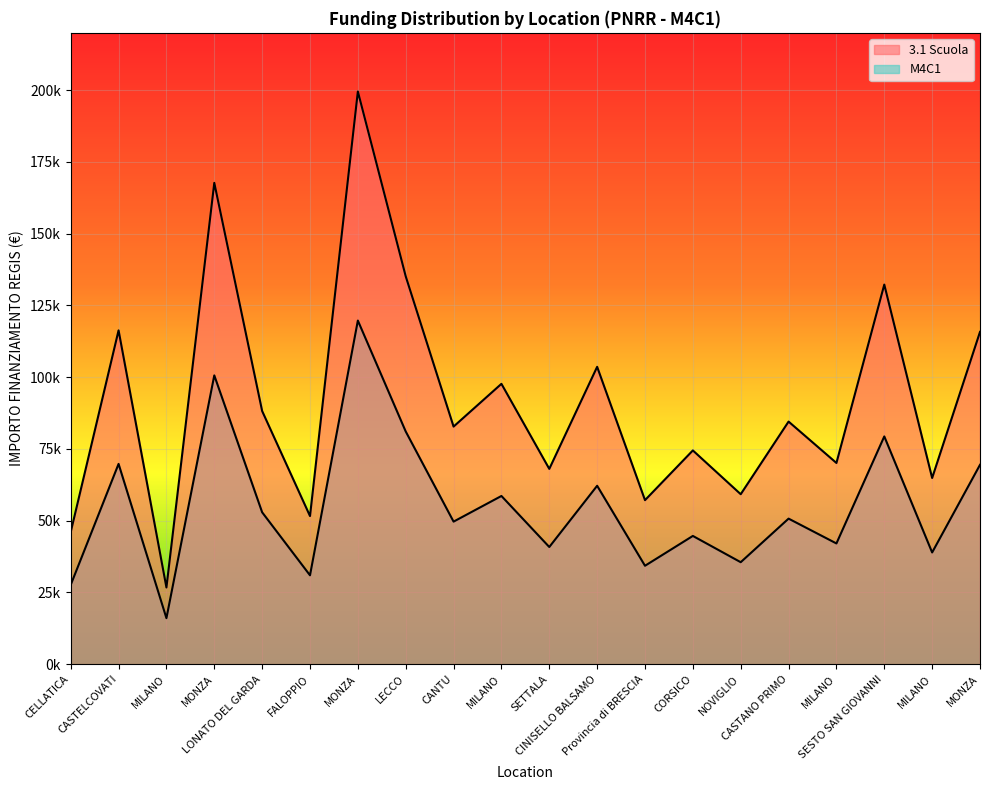

What is the sum of the 3.1 Scuola values at MILANO and NOVIGLIO?

85958.9